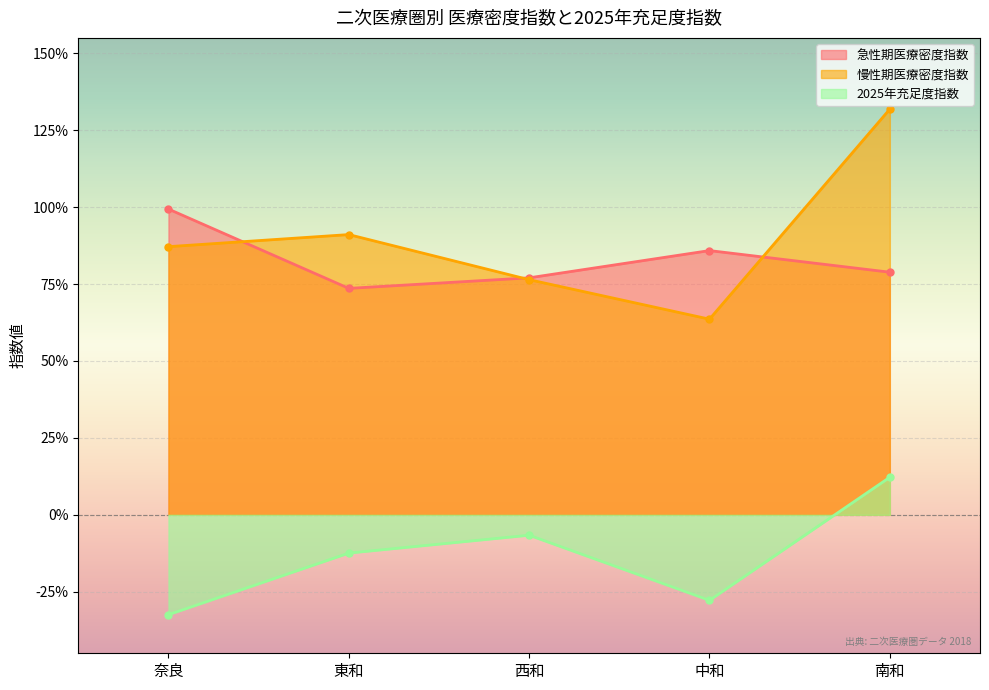

How many lines are shown in the chart?

3